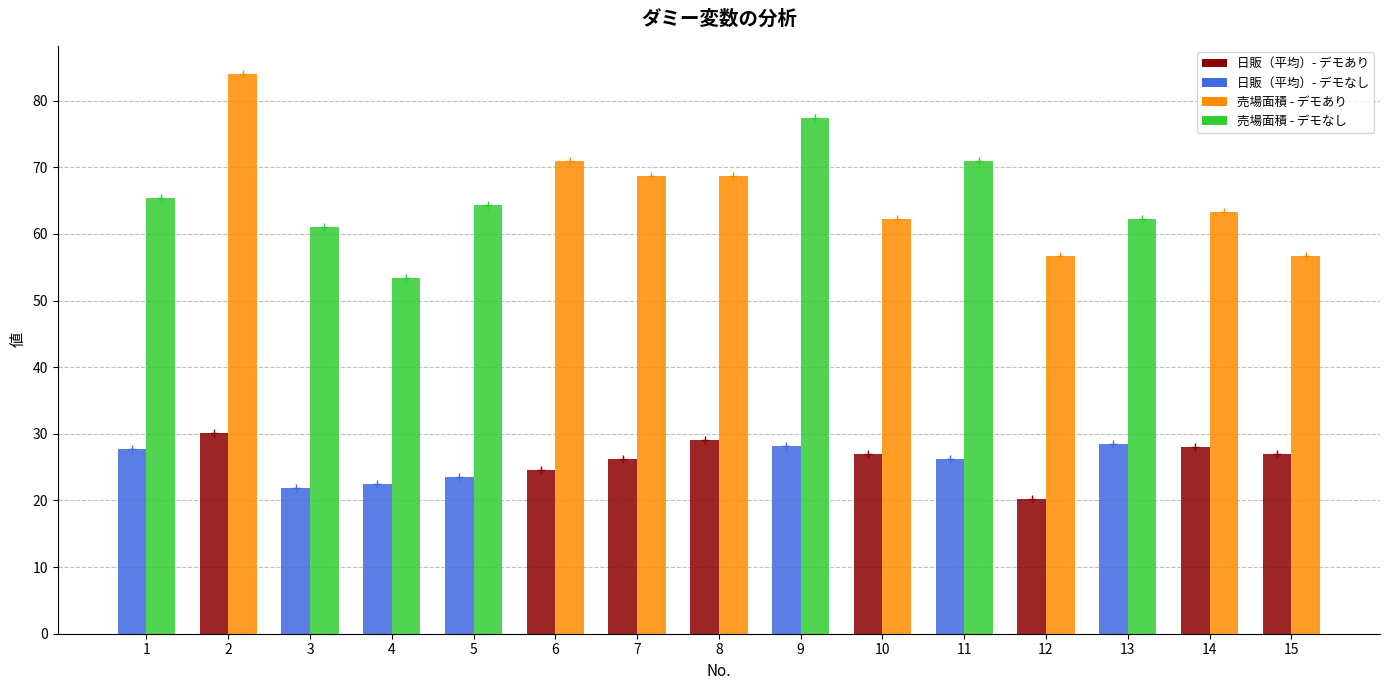

What is the total value across all series at 15?

83.7